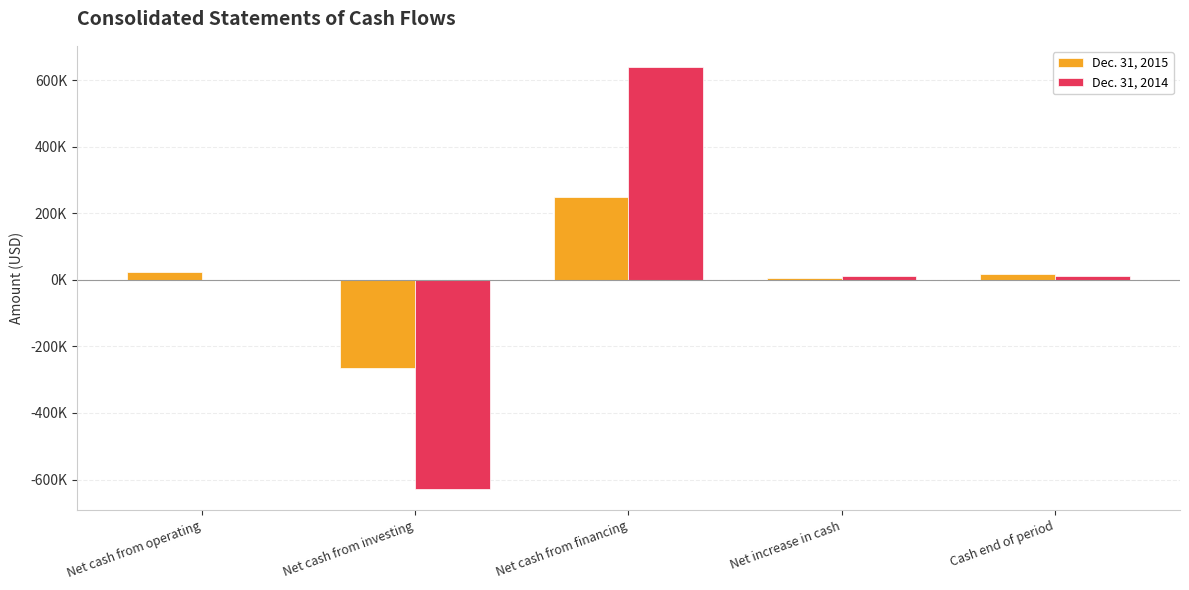

What are all the series names shown in the legend?

Dec. 31, 2015, Dec. 31, 2014